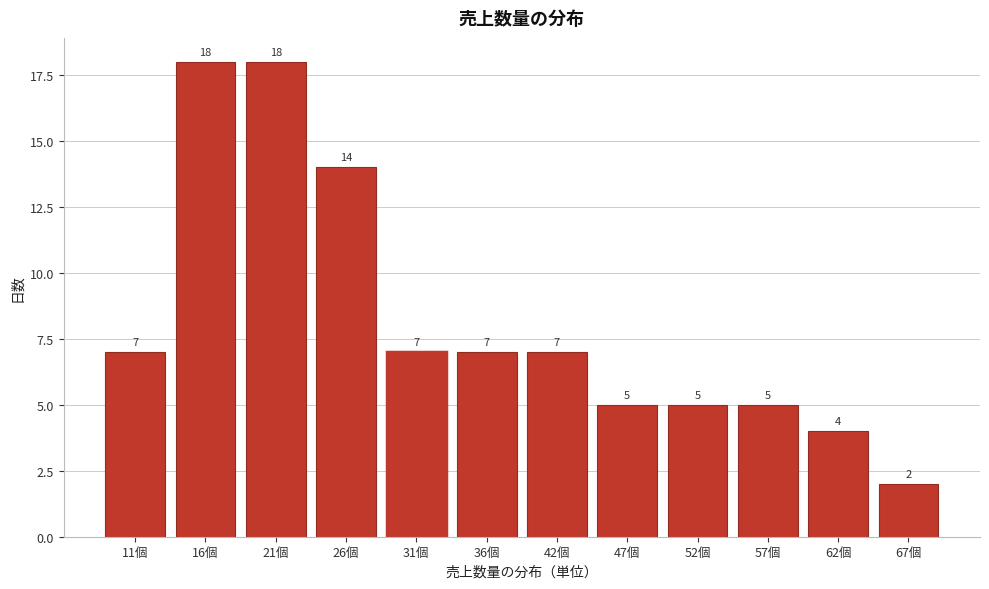

Reading left to right, transcribe all the data shown in this chart.

7	18	18	14	7	7	7	5	5	5	4	2